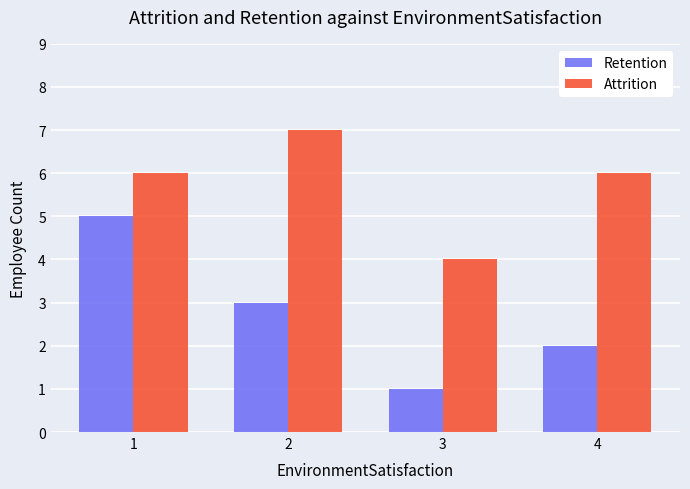

Reading right to left, extract all data points from this chart.

Retention: 4=2	3=1	2=3	1=5
Attrition: 4=6	3=4	2=7	1=6